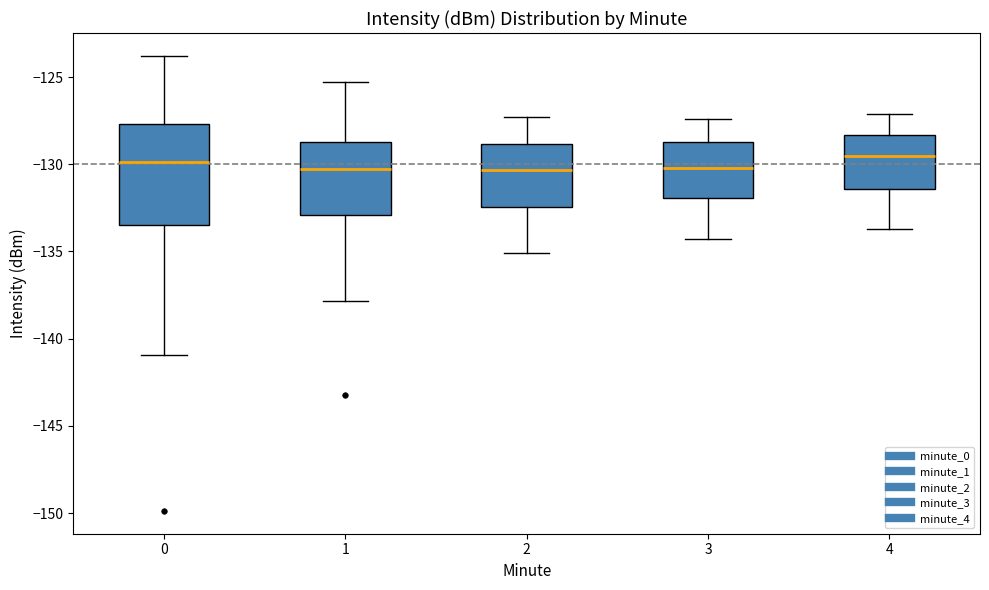

Reading left to right, transcribe this box plot: for each box, give where its median line is, the range the box spans, and where its two whiskers end, as read against the y-axis. The values are not printed on the chart, so give them approximately, as read against the axis.

0: median -130.0, box -133.5 to -127.5, whiskers -141.0 to -124.0
1: median -130.5, box -133.0 to -128.5, whiskers -138.0 to -125.5
2: median -130.5, box -132.5 to -129.0, whiskers -135.0 to -127.5
3: median -130.0, box -132.0 to -128.5, whiskers -134.5 to -127.5
4: median -129.5, box -131.5 to -128.5, whiskers -133.5 to -127.0